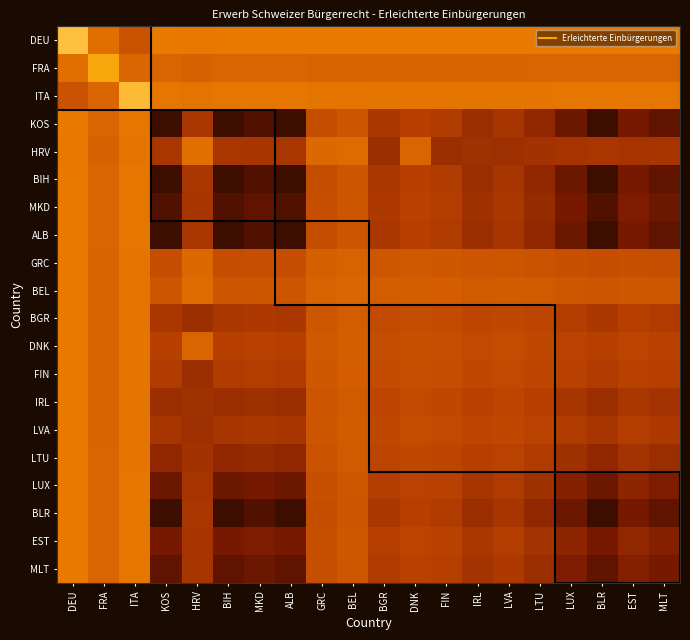

Reading left to right, extract all data points from this chart.

DEU: DEU=7.0	FRA=4.2	ITA=3.1	KOS=4.7	HRV=4.6	BIH=4.7	MKD=4.7	ALB=4.7	GRC=4.7	BEL=4.6	BGR=4.7	DNK=4.7	FIN=4.7	IRL=4.7	LVA=4.7	LTU=4.7	LUX=4.7	BLR=4.7	EST=4.7	MLT=4.7
FRA: DEU=4.2	FRA=6.0	ITA=3.8	KOS=3.8	HRV=3.6	BIH=3.8	MKD=3.8	ALB=3.8	GRC=3.7	BEL=3.7	BGR=3.7	DNK=3.7	FIN=3.7	IRL=3.7	LVA=3.7	LTU=3.7	LUX=3.8	BLR=3.8	EST=3.8	MLT=3.8
ITA: DEU=3.1	FRA=3.8	ITA=6.8	KOS=4.5	HRV=4.4	BIH=4.5	MKD=4.5	ALB=4.5	GRC=4.4	BEL=4.4	BGR=4.5	DNK=4.5	FIN=4.5	IRL=4.5	LVA=4.5	LTU=4.5	LUX=4.5	BLR=4.5	EST=4.5	MLT=4.5
KOS: DEU=4.7	FRA=3.8	ITA=4.5	KOS=0.0	HRV=2.0	BIH=0.0	MKD=0.4	ALB=0.0	GRC=2.9	BEL=3.2	BGR=2.1	DNK=2.3	FIN=2.2	IRL=1.8	LVA=2.0	LTU=1.6	LUX=0.9	BLR=0.0	EST=1.1	MLT=0.7
HRV: DEU=4.6	FRA=3.6	ITA=4.4	KOS=2.0	HRV=4.2	BIH=2.0	MKD=2.0	ALB=2.0	GRC=3.9	BEL=4.0	BGR=1.8	DNK=3.8	FIN=1.8	IRL=1.9	LVA=1.8	LTU=1.9	LUX=2.0	BLR=2.0	EST=2.0	MLT=2.0
BIH: DEU=4.7	FRA=3.8	ITA=4.5	KOS=0.0	HRV=2.0	BIH=0.0	MKD=0.4	ALB=0.0	GRC=2.9	BEL=3.2	BGR=2.1	DNK=2.3	FIN=2.2	IRL=1.8	LVA=2.0	LTU=1.6	LUX=0.9	BLR=0.0	EST=1.1	MLT=0.7
MKD: DEU=4.7	FRA=3.8	ITA=4.5	KOS=0.4	HRV=2.0	BIH=0.4	MKD=0.7	ALB=0.4	GRC=2.9	BEL=3.2	BGR=2.1	DNK=2.4	FIN=2.3	IRL=1.9	LVA=2.1	LTU=1.7	LUX=1.1	BLR=0.4	EST=1.3	MLT=0.9
ALB: DEU=4.7	FRA=3.8	ITA=4.5	KOS=0.0	HRV=2.0	BIH=0.0	MKD=0.4	ALB=0.0	GRC=2.9	BEL=3.2	BGR=2.1	DNK=2.3	FIN=2.2	IRL=1.8	LVA=2.0	LTU=1.6	LUX=0.9	BLR=0.0	EST=1.1	MLT=0.7
GRC: DEU=4.7	FRA=3.7	ITA=4.4	KOS=2.9	HRV=3.9	BIH=2.9	MKD=2.9	ALB=2.9	GRC=3.5	BEL=3.7	BGR=3.2	DNK=3.3	FIN=3.2	IRL=3.1	LVA=3.2	LTU=3.1	LUX=2.9	BLR=2.9	EST=3.0	MLT=2.9
BEL: DEU=4.6	FRA=3.7	ITA=4.4	KOS=3.2	HRV=4.0	BIH=3.2	MKD=3.2	ALB=3.2	GRC=3.7	BEL=3.8	BGR=3.4	DNK=3.5	FIN=3.4	IRL=3.3	LVA=3.4	LTU=3.3	LUX=3.2	BLR=3.2	EST=3.2	MLT=3.2
BGR: DEU=4.7	FRA=3.7	ITA=4.5	KOS=2.1	HRV=1.8	BIH=2.1	MKD=2.1	ALB=2.1	GRC=3.2	BEL=3.4	BGR=2.7	DNK=2.8	FIN=2.8	IRL=2.6	LVA=2.7	LTU=2.5	LUX=2.3	BLR=2.1	EST=2.3	MLT=2.2
DNK: DEU=4.7	FRA=3.7	ITA=4.5	KOS=2.3	HRV=3.8	BIH=2.3	MKD=2.4	ALB=2.3	GRC=3.3	BEL=3.5	BGR=2.8	DNK=2.9	FIN=2.9	IRL=2.7	LVA=2.8	LTU=2.6	LUX=2.4	BLR=2.3	EST=2.5	MLT=2.4
FIN: DEU=4.7	FRA=3.7	ITA=4.5	KOS=2.2	HRV=1.8	BIH=2.2	MKD=2.3	ALB=2.2	GRC=3.2	BEL=3.4	BGR=2.8	DNK=2.9	FIN=2.8	IRL=2.6	LVA=2.7	LTU=2.6	LUX=2.4	BLR=2.2	EST=2.4	MLT=2.3
IRL: DEU=4.7	FRA=3.7	ITA=4.5	KOS=1.8	HRV=1.9	BIH=1.8	MKD=1.9	ALB=1.8	GRC=3.1	BEL=3.3	BGR=2.6	DNK=2.7	FIN=2.6	IRL=2.4	LVA=2.5	LTU=2.3	LUX=2.0	BLR=1.8	EST=2.1	MLT=1.9
LVA: DEU=4.7	FRA=3.7	ITA=4.5	KOS=2.0	HRV=1.8	BIH=2.0	MKD=2.1	ALB=2.0	GRC=3.2	BEL=3.4	BGR=2.7	DNK=2.8	FIN=2.7	IRL=2.5	LVA=2.6	LTU=2.4	LUX=2.2	BLR=2.0	EST=2.3	MLT=2.1
LTU: DEU=4.7	FRA=3.7	ITA=4.5	KOS=1.6	HRV=1.9	BIH=1.6	MKD=1.7	ALB=1.6	GRC=3.1	BEL=3.3	BGR=2.5	DNK=2.6	FIN=2.6	IRL=2.3	LVA=2.4	LTU=2.2	LUX=1.9	BLR=1.6	EST=1.9	MLT=1.8
LUX: DEU=4.7	FRA=3.8	ITA=4.5	KOS=0.9	HRV=2.0	BIH=0.9	MKD=1.1	ALB=0.9	GRC=2.9	BEL=3.2	BGR=2.3	DNK=2.4	FIN=2.4	IRL=2.0	LVA=2.2	LTU=1.9	LUX=1.4	BLR=0.9	EST=1.5	MLT=1.3
BLR: DEU=4.7	FRA=3.8	ITA=4.5	KOS=0.0	HRV=2.0	BIH=0.0	MKD=0.4	ALB=0.0	GRC=2.9	BEL=3.2	BGR=2.1	DNK=2.3	FIN=2.2	IRL=1.8	LVA=2.0	LTU=1.6	LUX=0.9	BLR=0.0	EST=1.1	MLT=0.7
EST: DEU=4.7	FRA=3.8	ITA=4.5	KOS=1.1	HRV=2.0	BIH=1.1	MKD=1.3	ALB=1.1	GRC=3.0	BEL=3.2	BGR=2.3	DNK=2.5	FIN=2.4	IRL=2.1	LVA=2.3	LTU=1.9	LUX=1.5	BLR=1.1	EST=1.6	MLT=1.4
MLT: DEU=4.7	FRA=3.8	ITA=4.5	KOS=0.7	HRV=2.0	BIH=0.7	MKD=0.9	ALB=0.7	GRC=2.9	BEL=3.2	BGR=2.2	DNK=2.4	FIN=2.3	IRL=1.9	LVA=2.1	LTU=1.8	LUX=1.3	BLR=0.7	EST=1.4	MLT=1.1